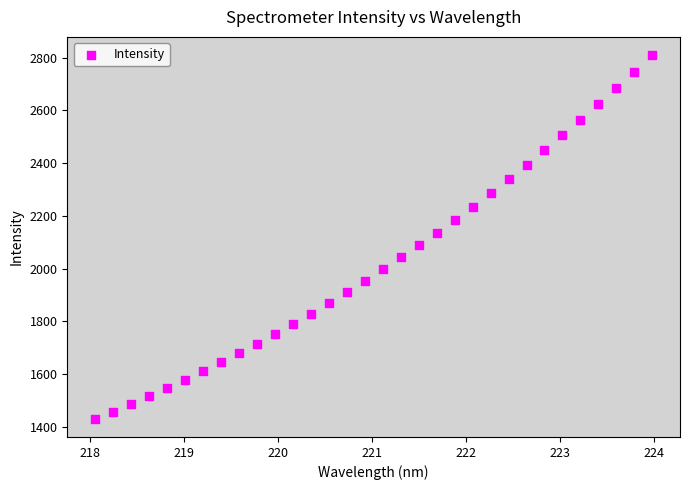

What is the range of Y values (max minus min)?

1380.3